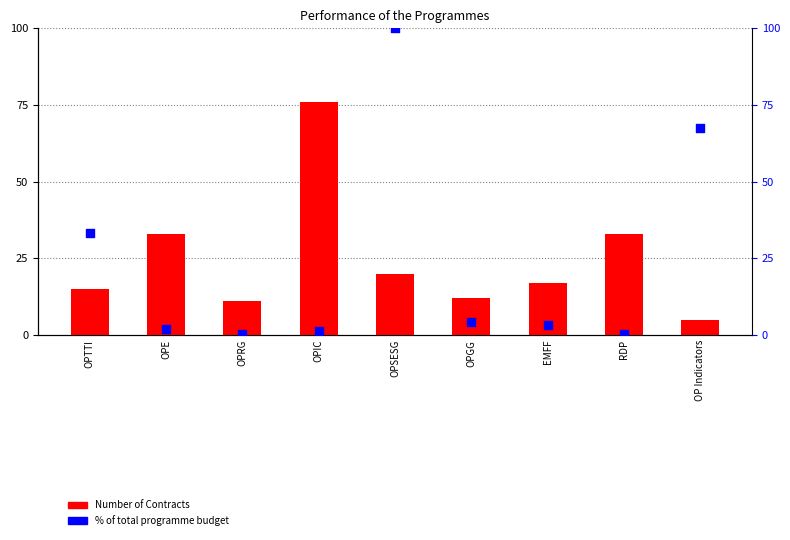

Which series has the largest total across all categories?

Number of Contracts